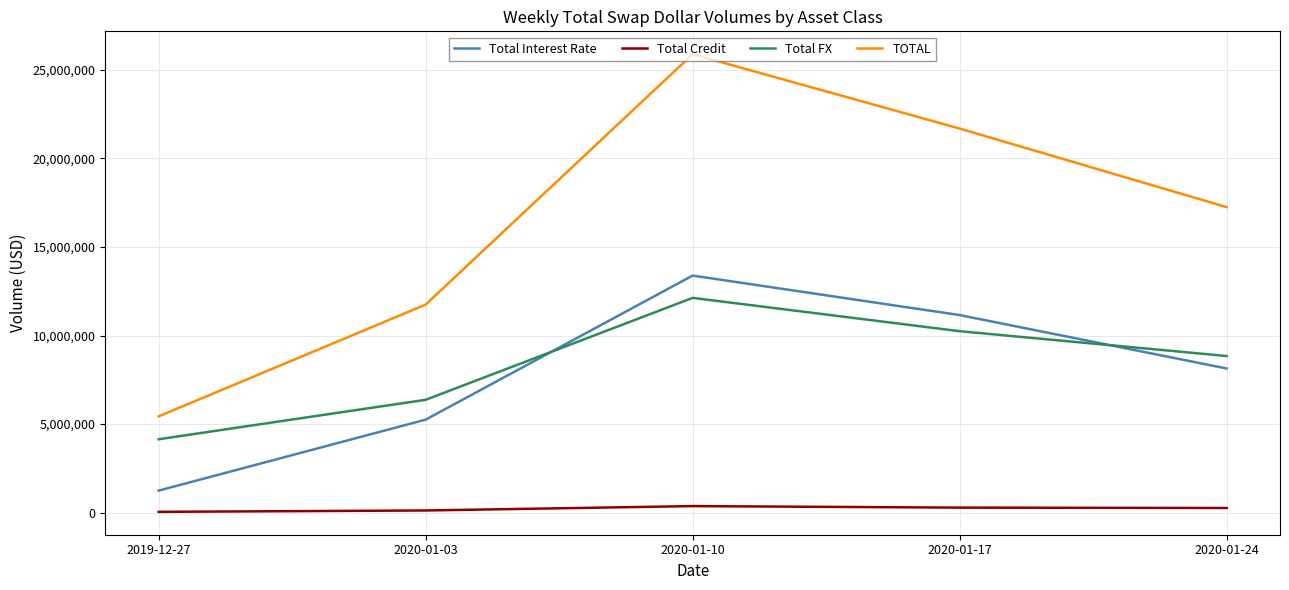

At how many categories does at least one series exceed 3249436?

5